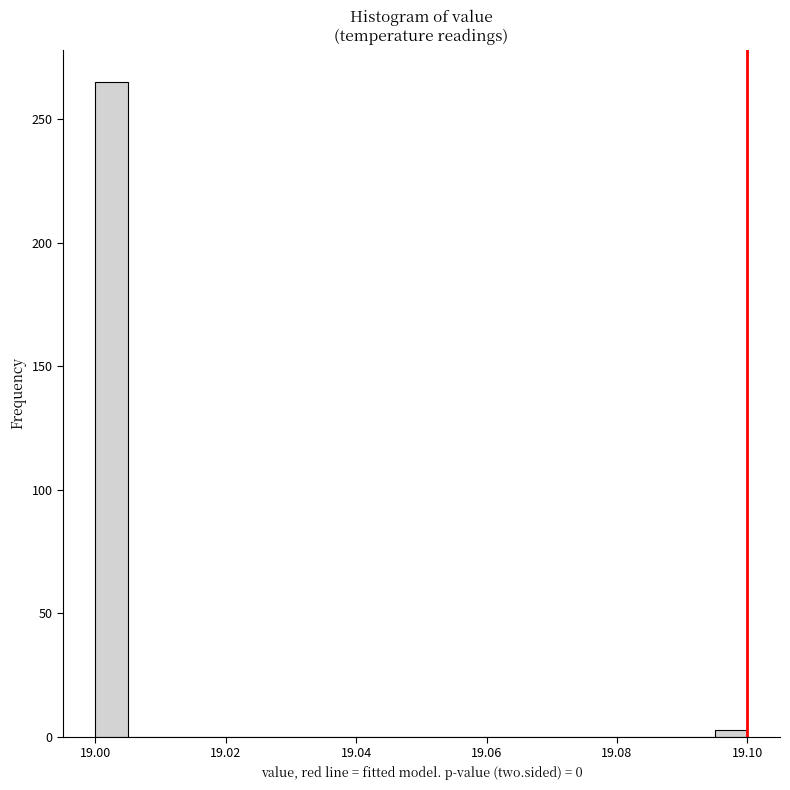

Around what value on the x-axis is the tallest bar? Give the approximate position of its centre, as read against the axis.

19.002